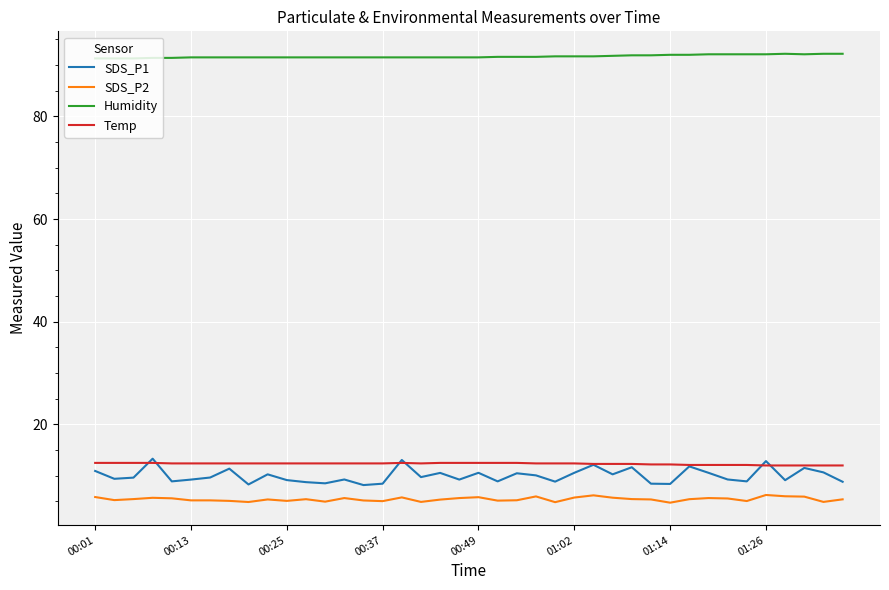

What is the minimum value shown in the chart?

4.8